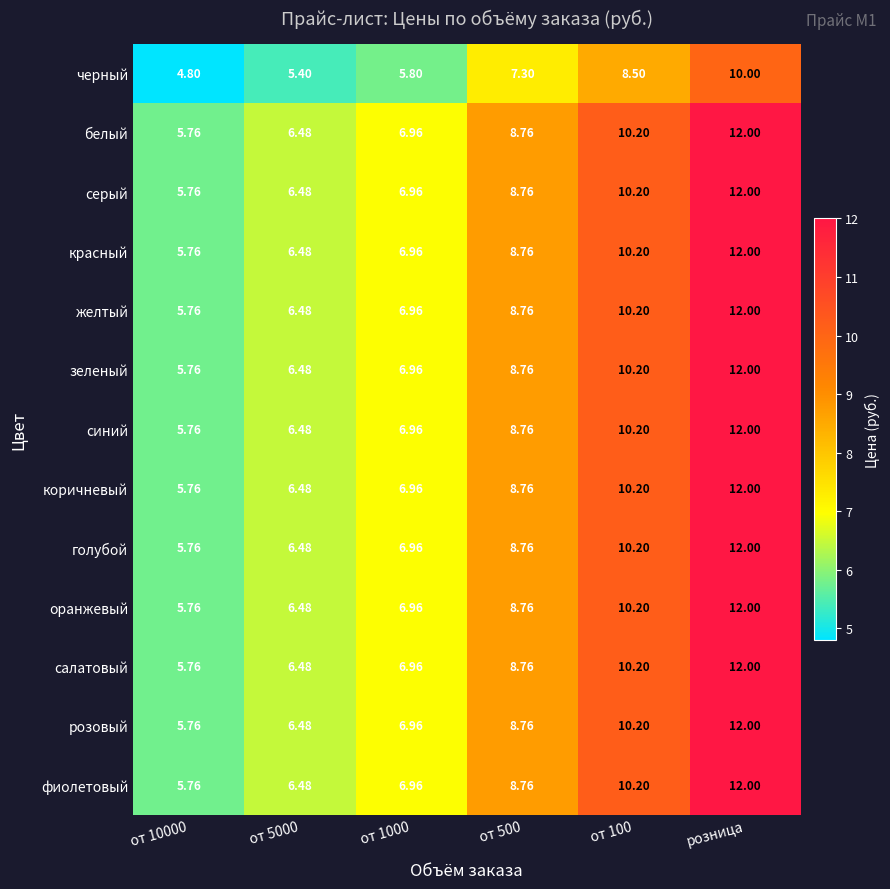

At which category is the sum across all series the highest?

розница